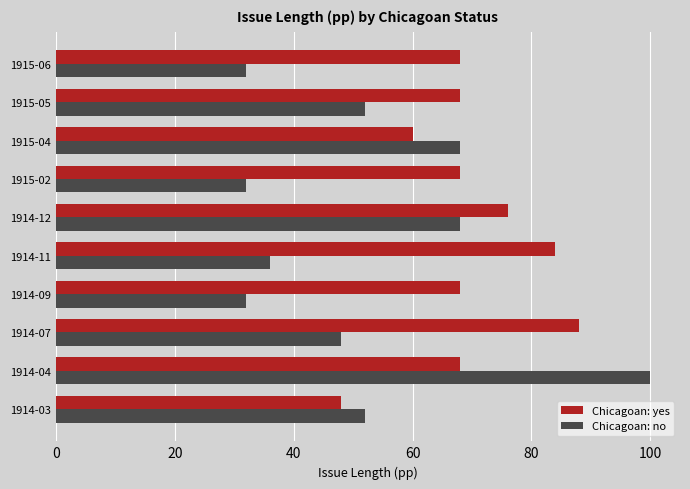

True or false: Chicagoan: no has a value of 68 at 1915-04.

True